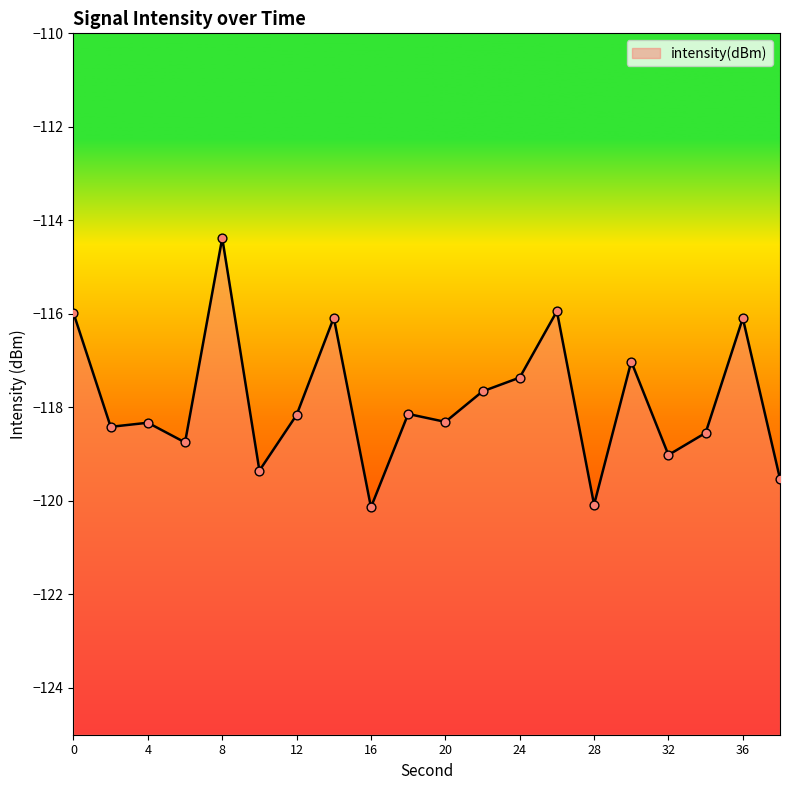

What is the change in value from 6 to 18?

+0.6